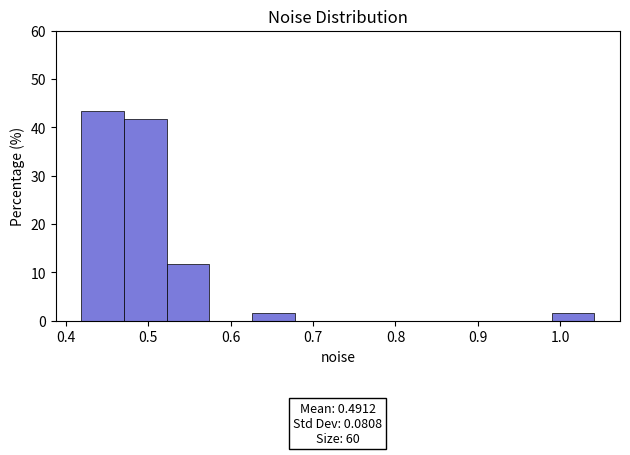

Over which range of the x-axis is the bar tallest?

0.42 to 0.47